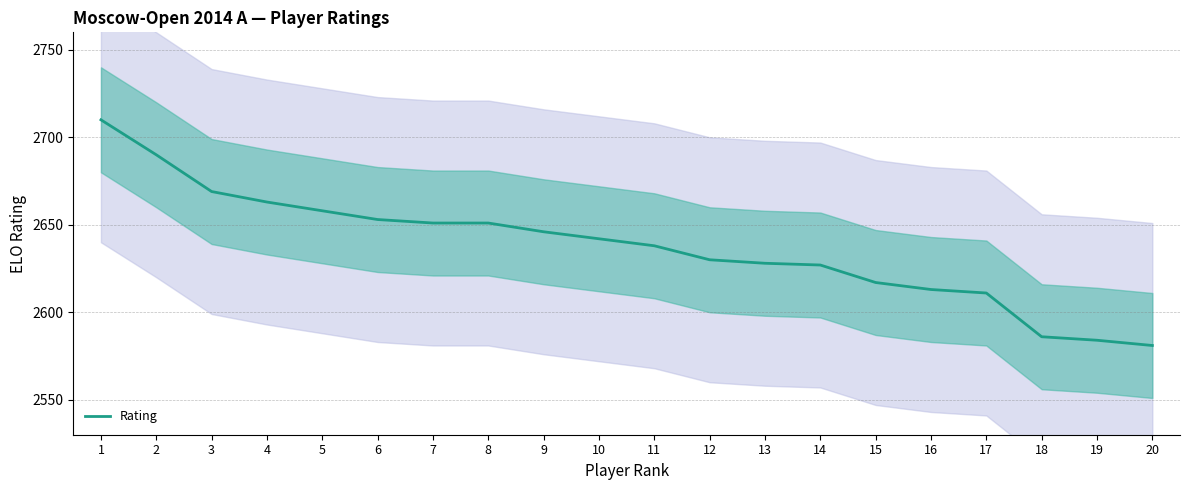

What is the difference between the values at 20 and 2?

109